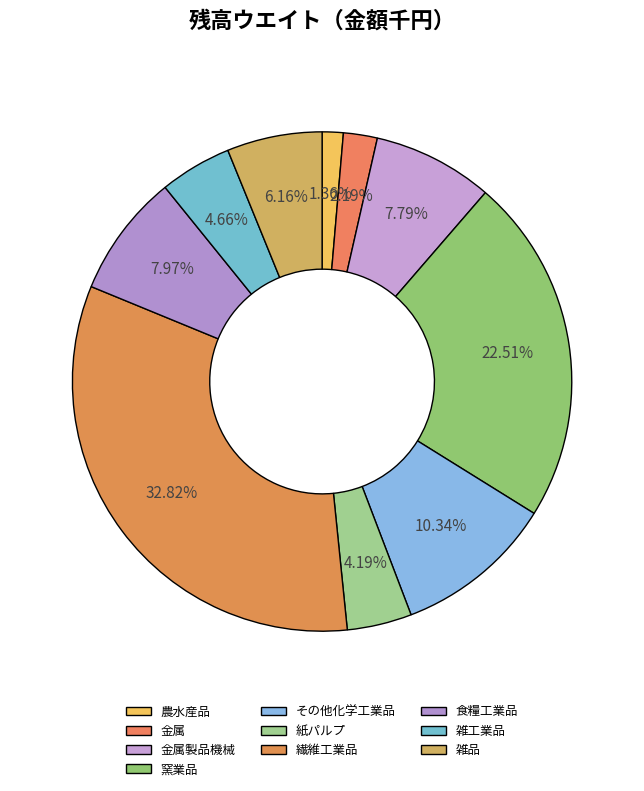

How many segments does this pie chart have?

10